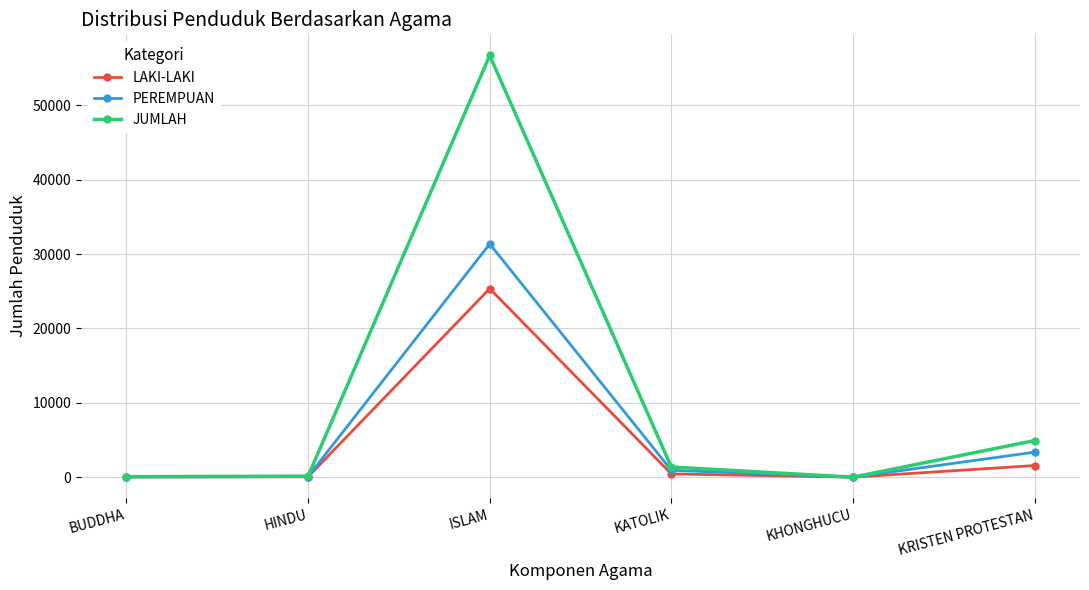

Which category has the highest value in the LAKI-LAKI series?

ISLAM